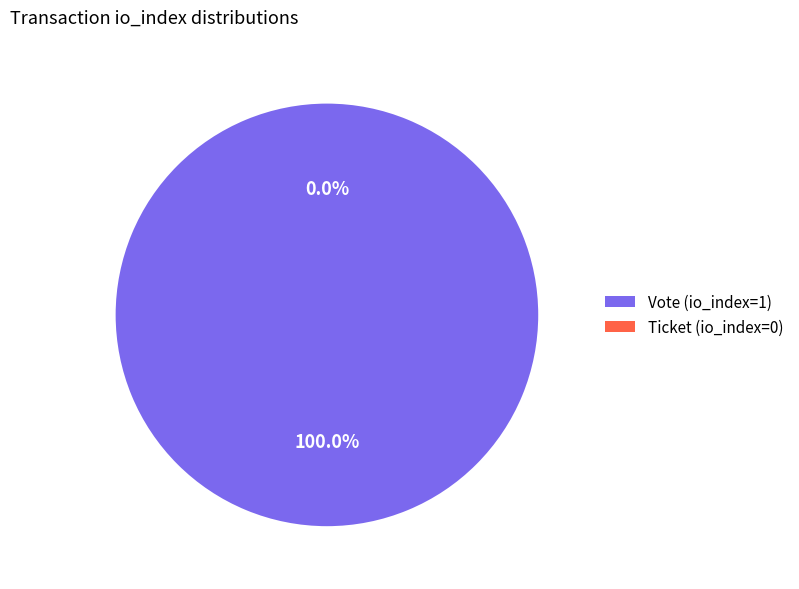

Which category accounts for the majority?

Vote (io_index=1)